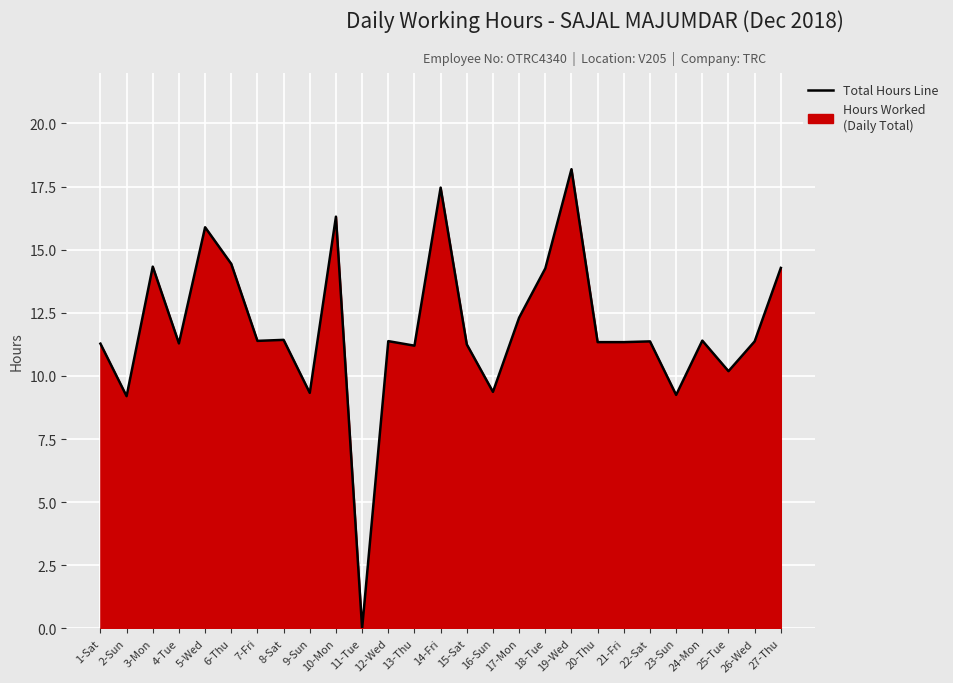

Approximately how many times larger is the value at 16-Sun compared to 18-Tue?

0.7